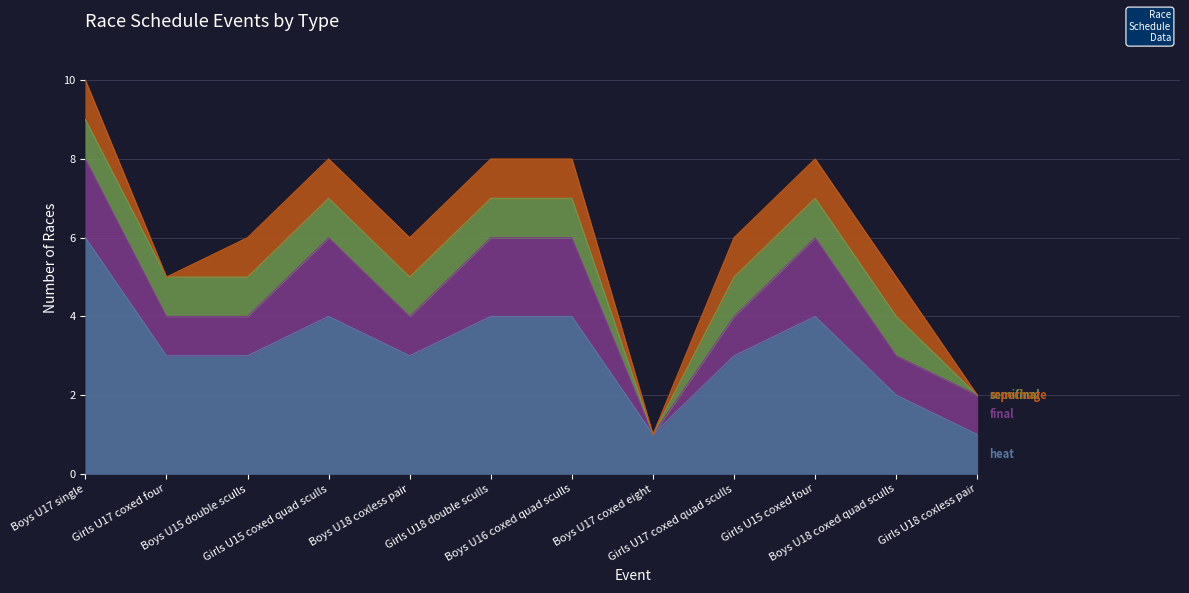

Rank the series by their maximum value, from lowest to highest.

semifinal, repechage, final, heat